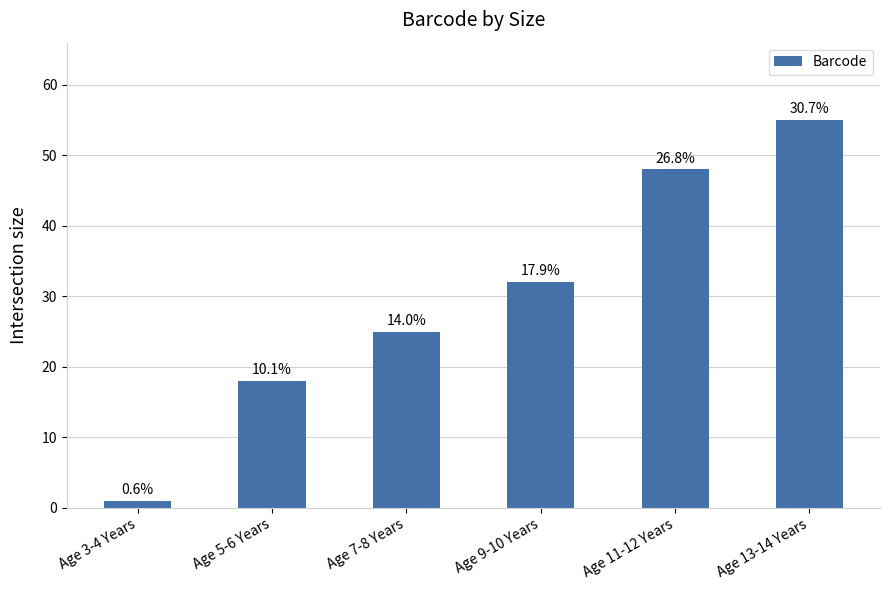

Reading left to right, extract all data points from this chart.

Age 3-4 Years=1	Age 5-6 Years=18	Age 7-8 Years=25	Age 9-10 Years=32	Age 11-12 Years=48	Age 13-14 Years=55